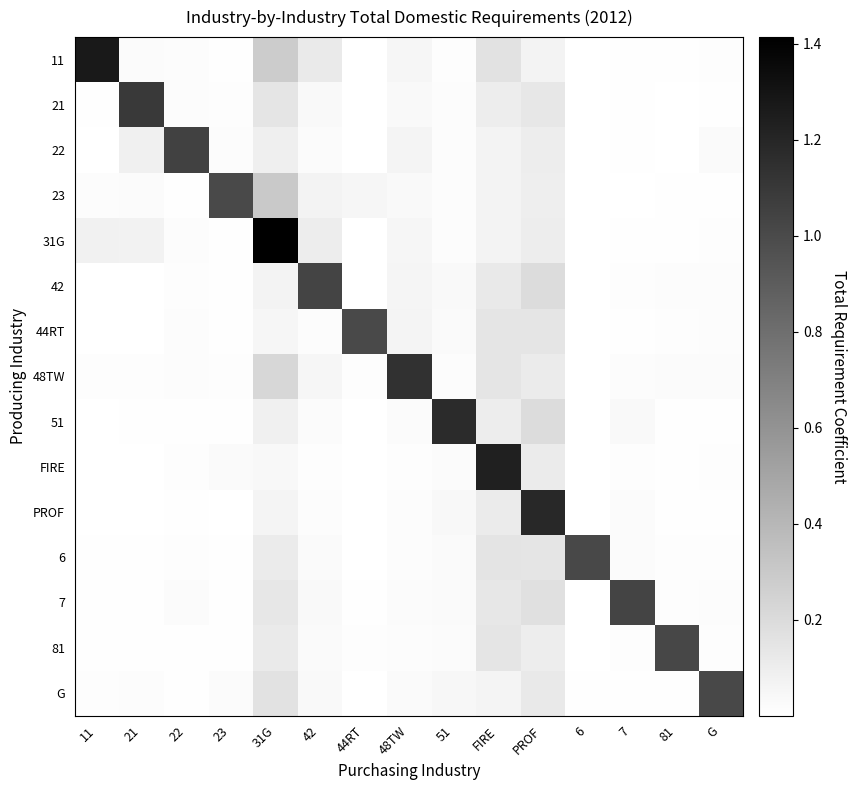

Reading left to right, what are all the values shown in this chart?

11: 11=1.3	21=0.0	22=0.0	23=0.0	31G=0.3	42=0.1	44RT=0.0	48TW=0.1	51=0.0	FIRE=0.2	PROF=0.1	6=0.0	7=0.0	81=0.0	G=0.0
21: 11=0.0	21=1.1	22=0.0	23=0.0	31G=0.1	42=0.0	44RT=0.0	48TW=0.0	51=0.0	FIRE=0.1	PROF=0.1	6=0.0	7=0.0	81=0.0	G=0.0
22: 11=0.0	21=0.1	22=1.0	23=0.0	31G=0.1	42=0.0	44RT=0.0	48TW=0.1	51=0.0	FIRE=0.1	PROF=0.1	6=0.0	7=0.0	81=0.0	G=0.0
23: 11=0.0	21=0.0	22=0.0	23=1.0	31G=0.3	42=0.1	44RT=0.1	48TW=0.0	51=0.0	FIRE=0.1	PROF=0.1	6=0.0	7=0.0	81=0.0	G=0.0
31G: 11=0.1	21=0.1	22=0.0	23=0.0	31G=1.4	42=0.1	44RT=0.0	48TW=0.1	51=0.0	FIRE=0.1	PROF=0.1	6=0.0	7=0.0	81=0.0	G=0.0
42: 11=0.0	21=0.0	22=0.0	23=0.0	31G=0.1	42=1.0	44RT=0.0	48TW=0.1	51=0.0	FIRE=0.1	PROF=0.2	6=0.0	7=0.0	81=0.0	G=0.0
44RT: 11=0.0	21=0.0	22=0.0	23=0.0	31G=0.1	42=0.0	44RT=1.0	48TW=0.1	51=0.0	FIRE=0.1	PROF=0.1	6=0.0	7=0.0	81=0.0	G=0.0
48TW: 11=0.0	21=0.0	22=0.0	23=0.0	31G=0.2	42=0.1	44RT=0.0	48TW=1.1	51=0.0	FIRE=0.1	PROF=0.1	6=0.0	7=0.0	81=0.0	G=0.0
51: 11=0.0	21=0.0	22=0.0	23=0.0	31G=0.1	42=0.0	44RT=0.0	48TW=0.0	51=1.2	FIRE=0.1	PROF=0.2	6=0.0	7=0.0	81=0.0	G=0.0
FIRE: 11=0.0	21=0.0	22=0.0	23=0.0	31G=0.0	42=0.0	44RT=0.0	48TW=0.0	51=0.0	FIRE=1.2	PROF=0.1	6=0.0	7=0.0	81=0.0	G=0.0
PROF: 11=0.0	21=0.0	22=0.0	23=0.0	31G=0.1	42=0.0	44RT=0.0	48TW=0.0	51=0.0	FIRE=0.1	PROF=1.2	6=0.0	7=0.0	81=0.0	G=0.0
6: 11=0.0	21=0.0	22=0.0	23=0.0	31G=0.1	42=0.0	44RT=0.0	48TW=0.0	51=0.0	FIRE=0.2	PROF=0.1	6=1.0	7=0.0	81=0.0	G=0.0
7: 11=0.0	21=0.0	22=0.0	23=0.0	31G=0.1	42=0.0	44RT=0.0	48TW=0.0	51=0.0	FIRE=0.1	PROF=0.2	6=0.0	7=1.0	81=0.0	G=0.0
81: 11=0.0	21=0.0	22=0.0	23=0.0	31G=0.1	42=0.0	44RT=0.0	48TW=0.0	51=0.0	FIRE=0.1	PROF=0.1	6=0.0	7=0.0	81=1.0	G=0.0
G: 11=0.0	21=0.0	22=0.0	23=0.0	31G=0.2	42=0.0	44RT=0.0	48TW=0.0	51=0.0	FIRE=0.1	PROF=0.1	6=0.0	7=0.0	81=0.0	G=1.0